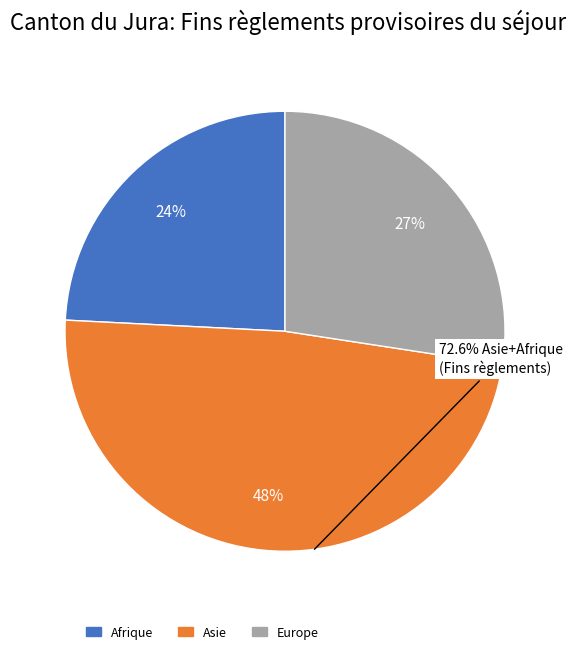

To the nearest percent, what is the average slice percentage?

33%